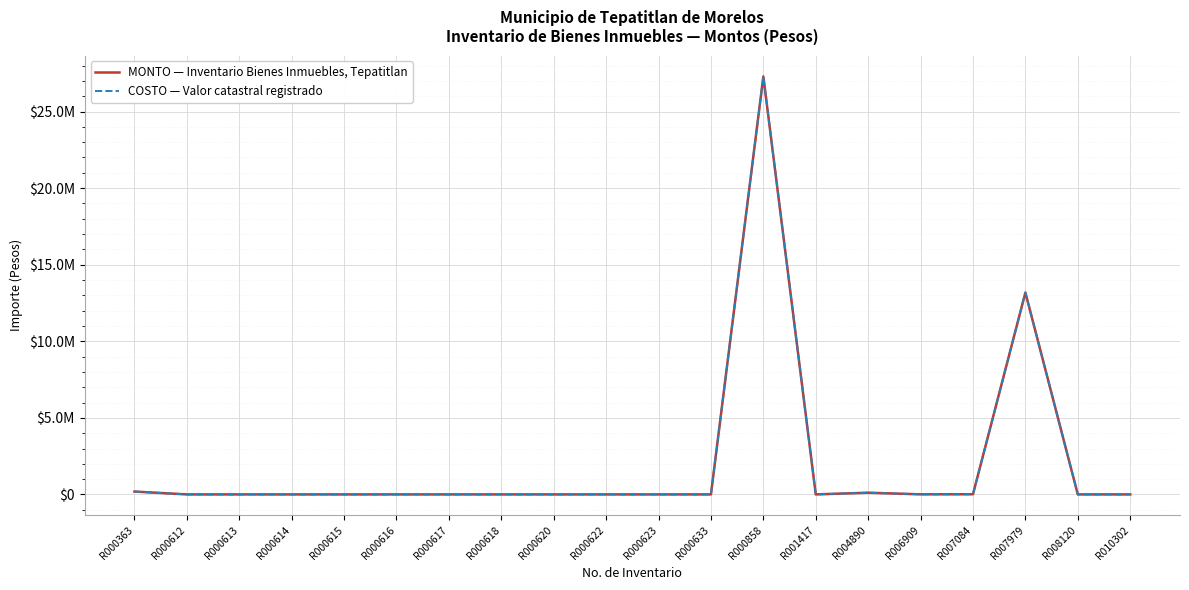

Is this an area chart (filled region under the line)?

No